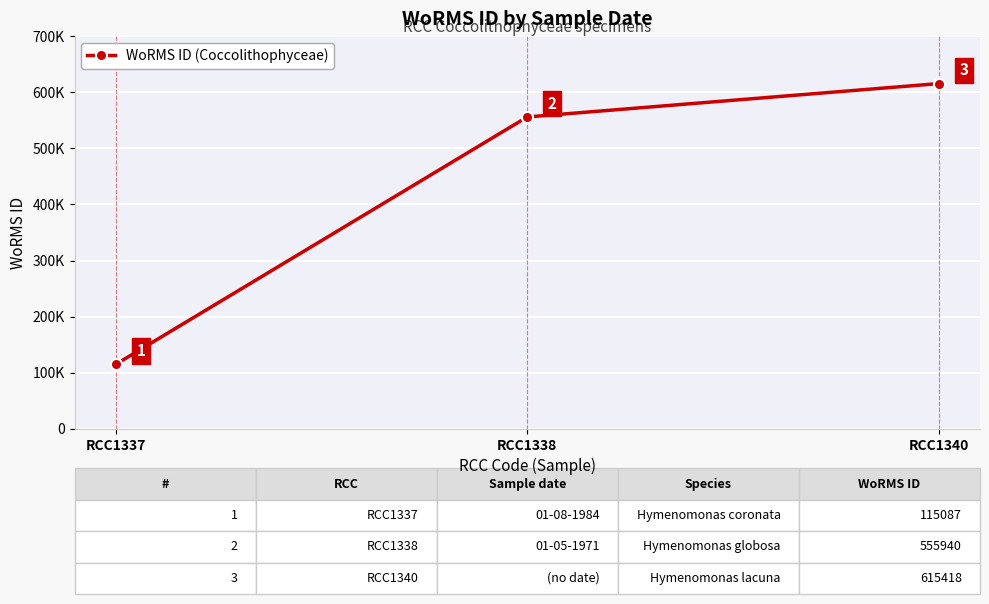

What is the approximate value at RCC1340, to the nearest 10?

615420